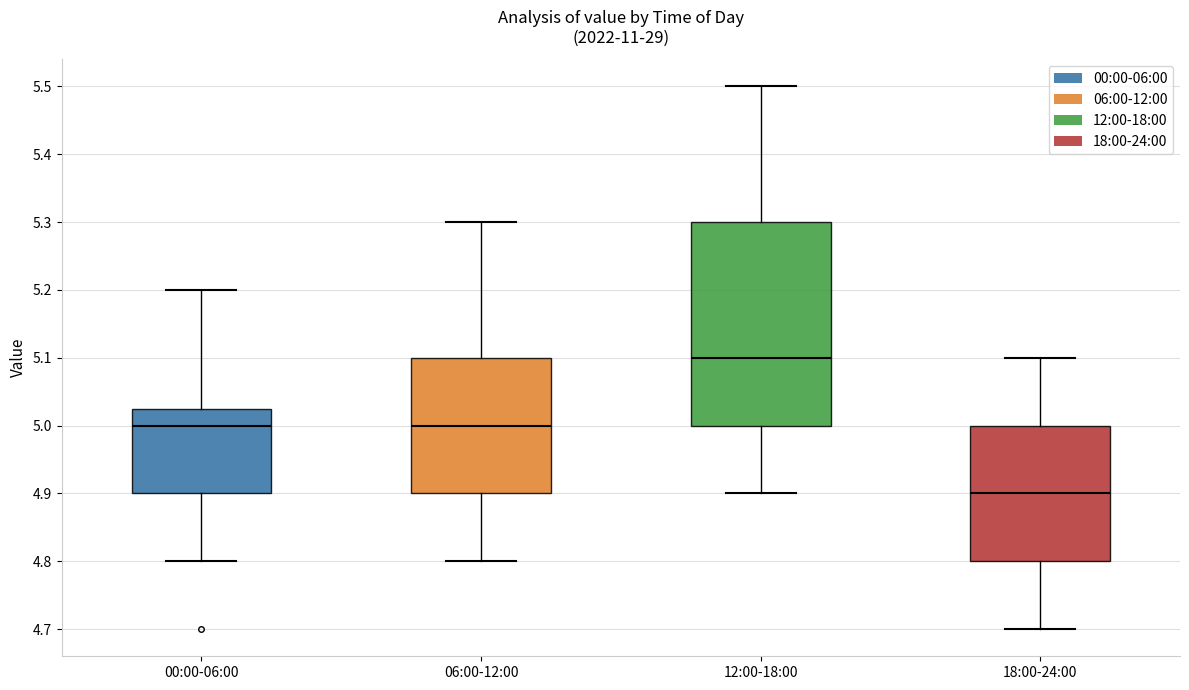

Reading left to right, read every box against the y-axis: the position of its median line, the range the box covers, and the ends of its whiskers. The values are not printed on the chart, so give them approximately, as read against the axis.

00:00-06:00: median 5.00, box 4.90 to 5.03, whiskers 4.80 to 5.20
06:00-12:00: median 5.00, box 4.90 to 5.10, whiskers 4.80 to 5.30
12:00-18:00: median 5.10, box 5.00 to 5.30, whiskers 4.90 to 5.50
18:00-24:00: median 4.90, box 4.80 to 5.00, whiskers 4.70 to 5.10